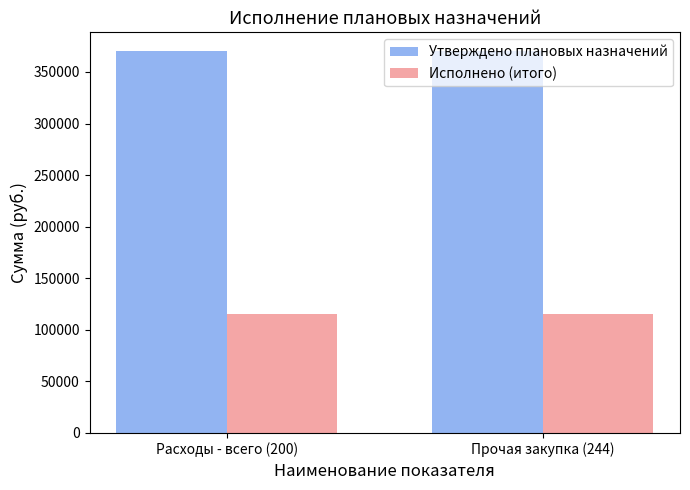

What is the label of the 2nd bar from the left?

Прочая закупка (244)